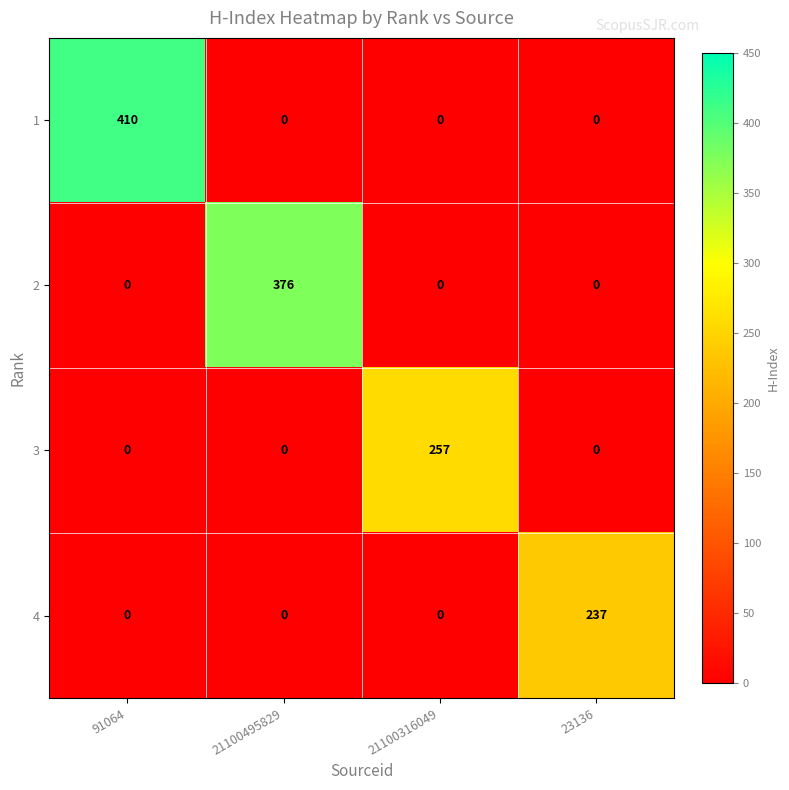

What is the total value across all series at 91064?

410